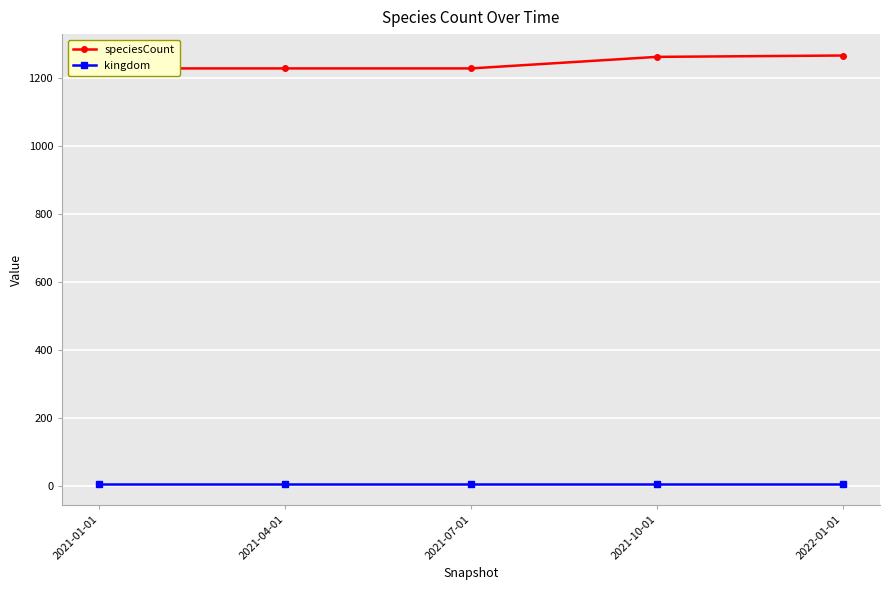

Which series has the largest range (max minus min)?

speciesCount